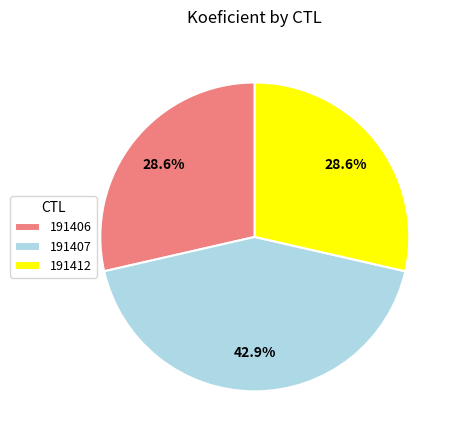

How many segments does this pie chart have?

3